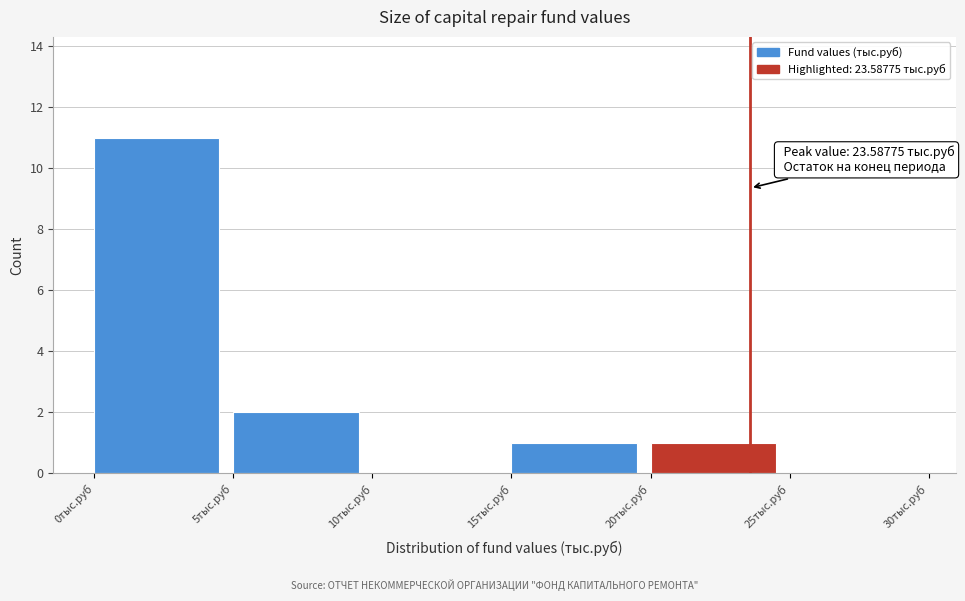

Which range on the x-axis has the tallest bar?

0 to 5